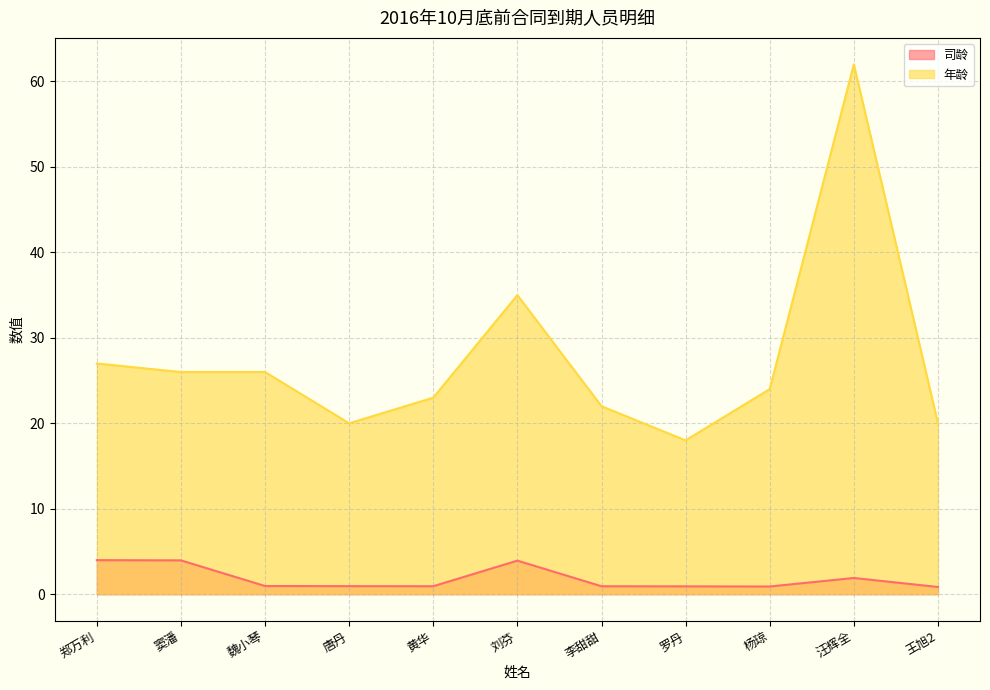

Between 李甜甜 and 窦潘, which is larger?

窦潘